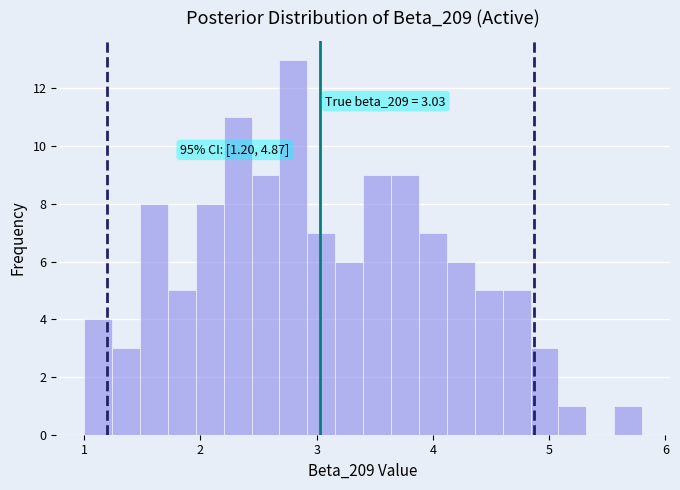

Read against the x-axis, roughly where is the centre of the tallest bar?

2.8